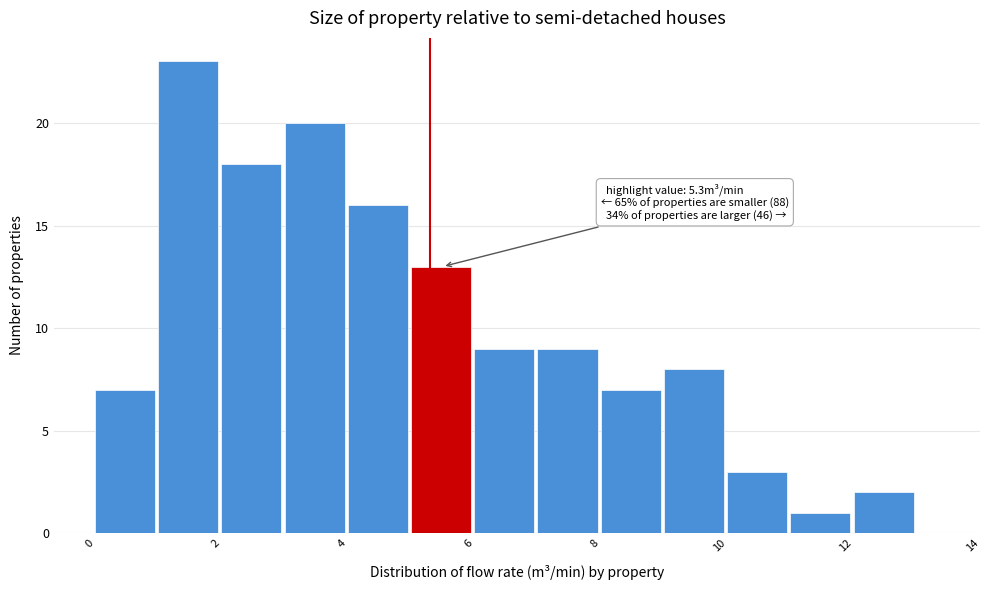

Over which range of the x-axis is the bar tallest?

1 to 2